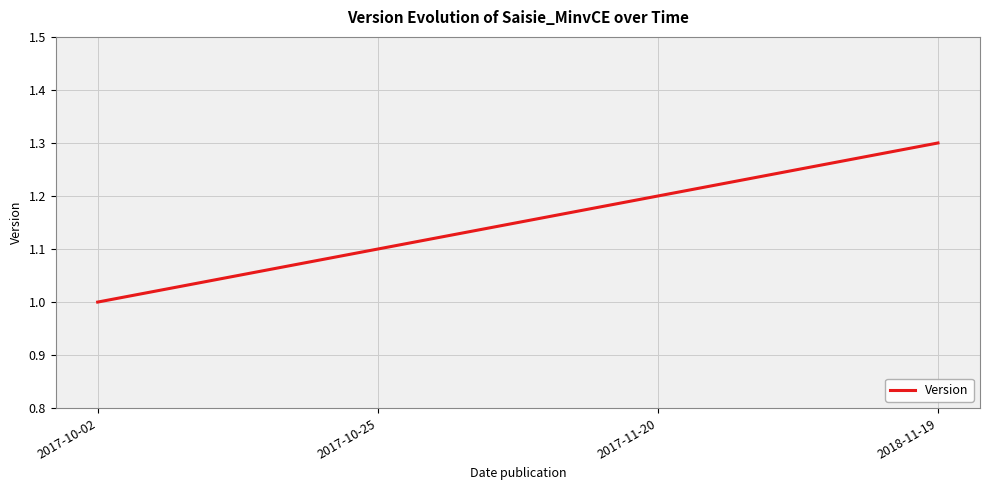

What is the ratio of the value at 2018-11-19 to the value at 2017-11-20?

1.1